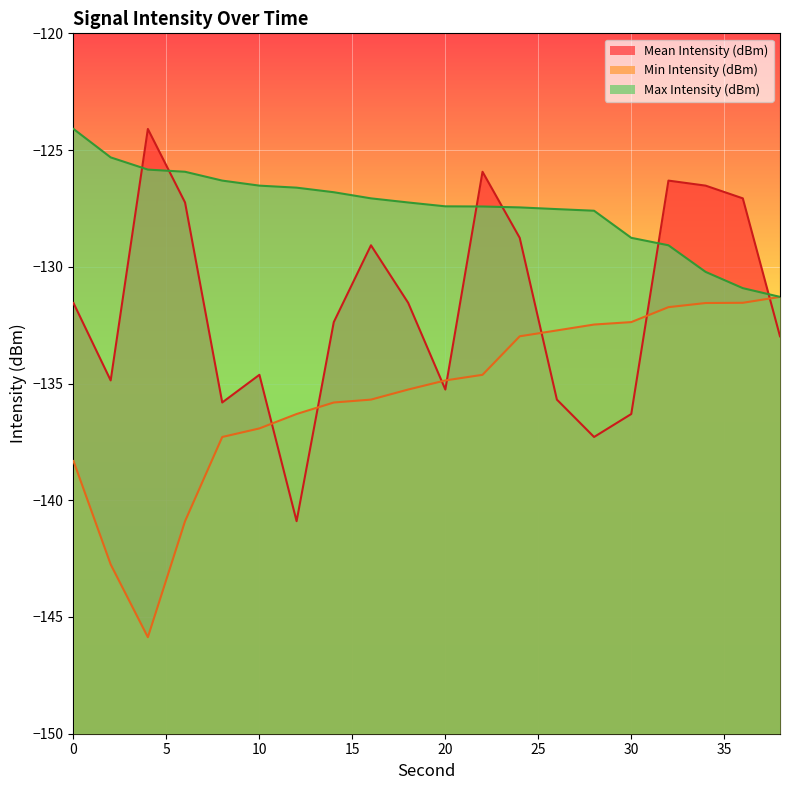

What is the sum of all Min Intensity (dBm) values?

-2711.3